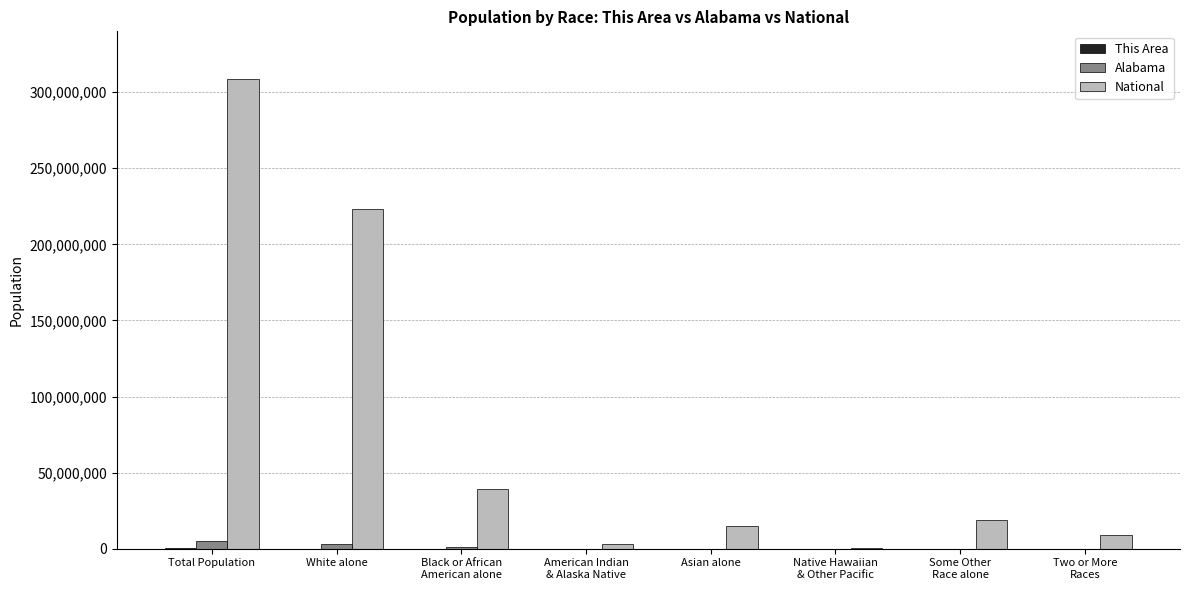

Read the National value at Some Other
Race alone, to the nearest 50.

19107350